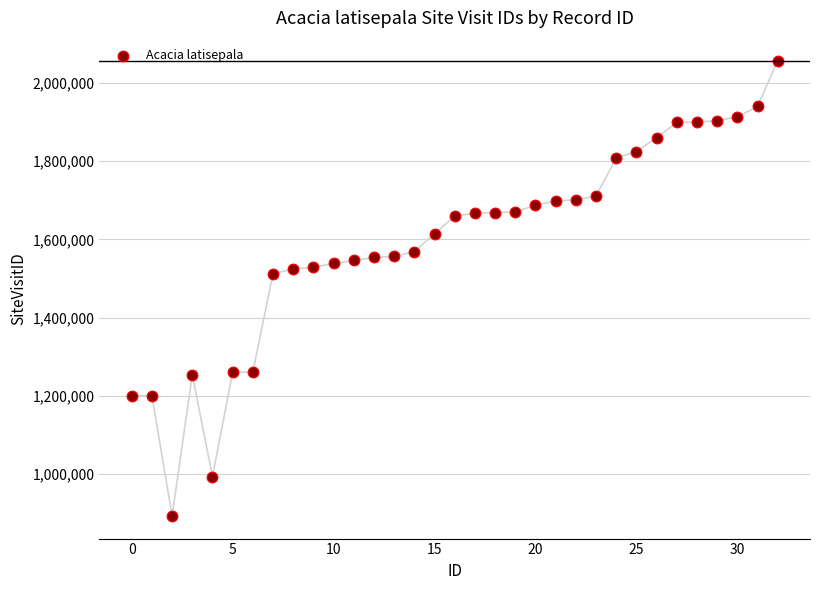

What is the range of Y values (max minus min)?

1162431